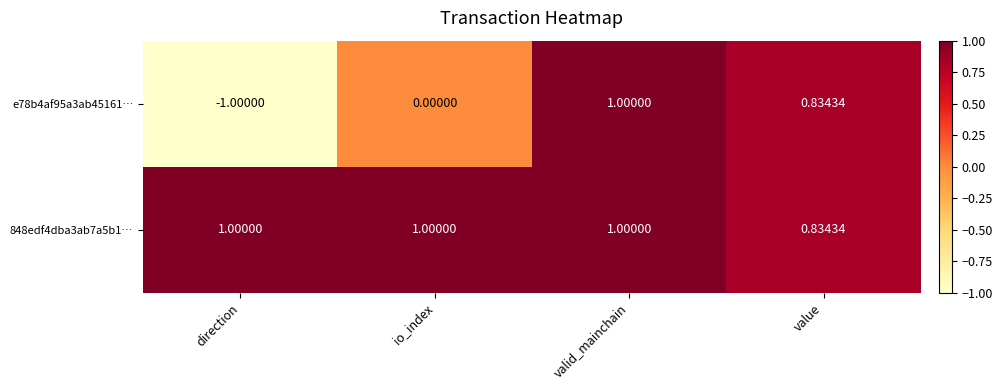

Which label corresponds to the smallest value in the chart?

direction